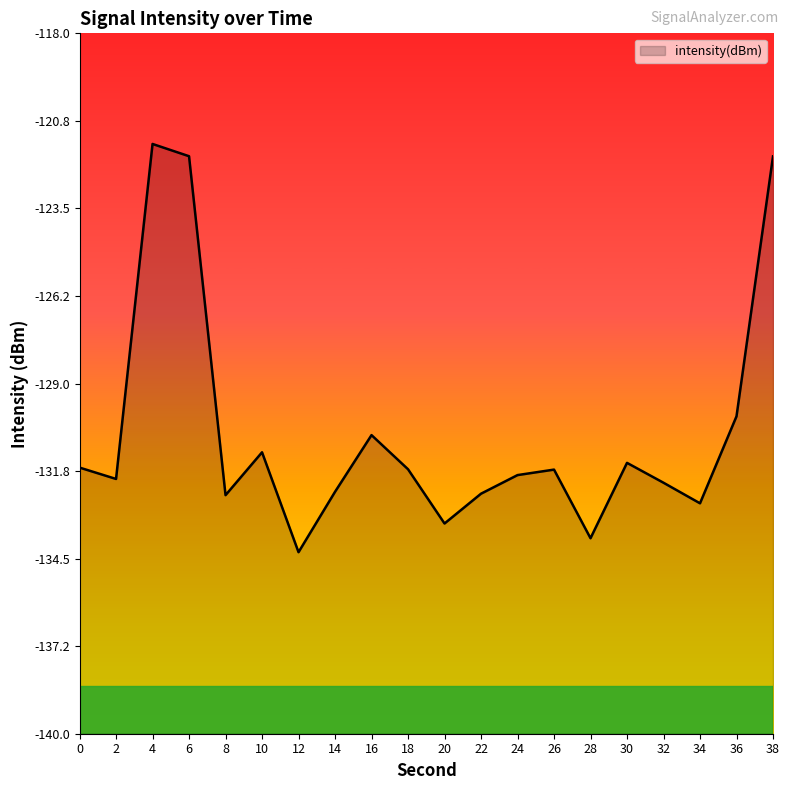

What is the difference between the second highest and second lowest values?

12.0